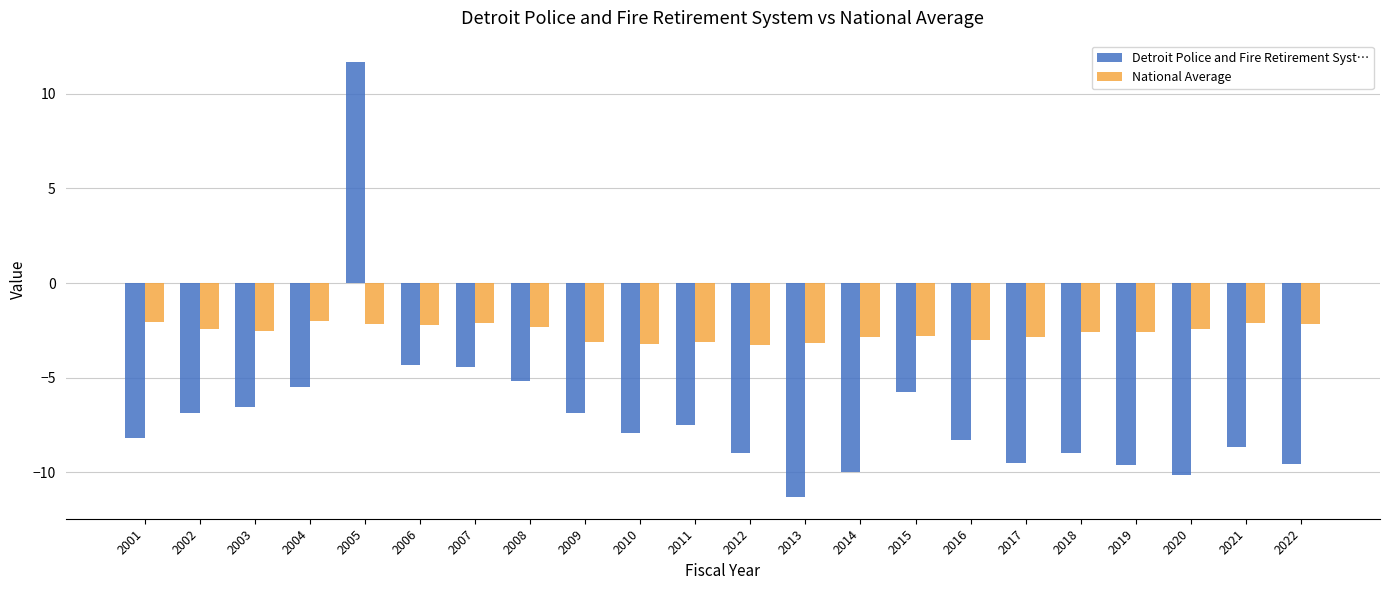

Rank the series by their average value, from lowest to highest.

Detroit Police and Fire Retirement Syst…, National Average